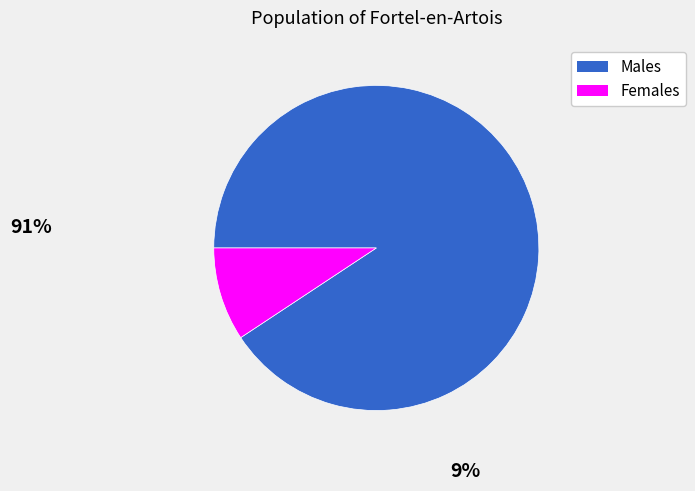

The Females slice represents 20% of the pie. True or false?

False